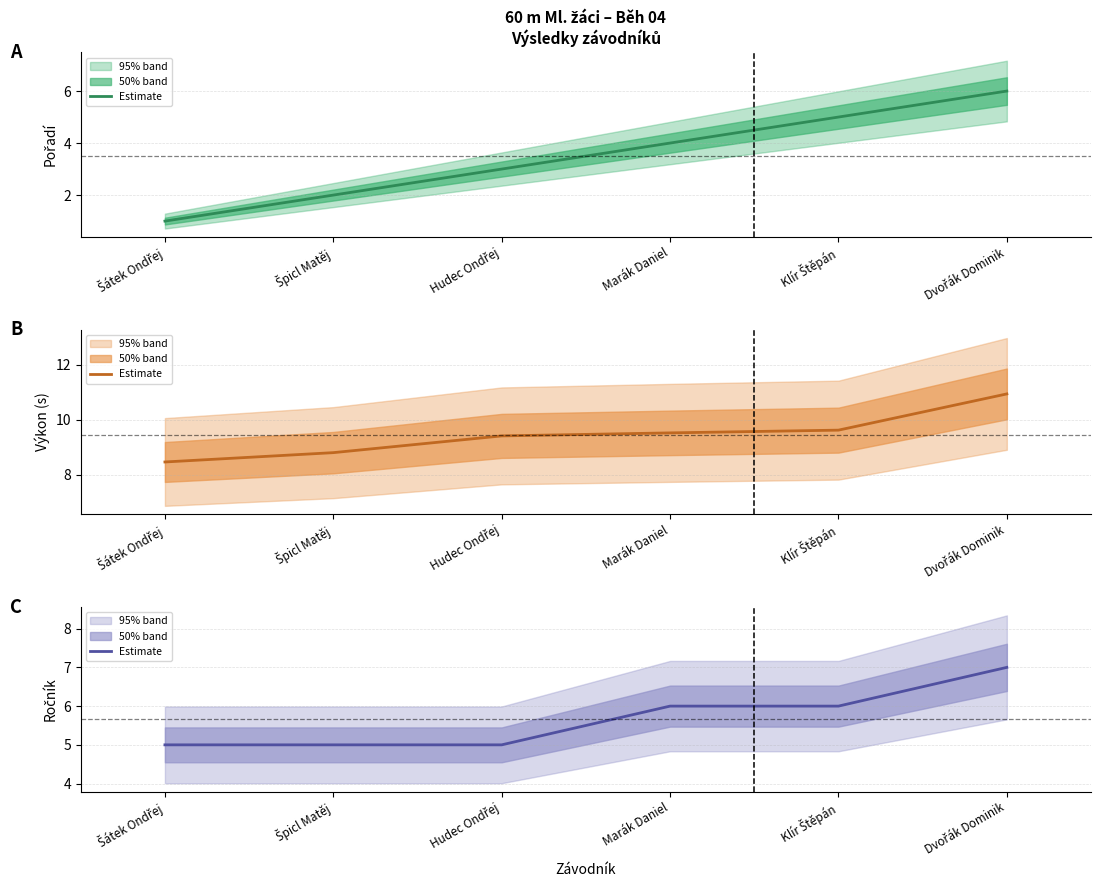

What is the sum of all Výkon (estimate) values?

56.8